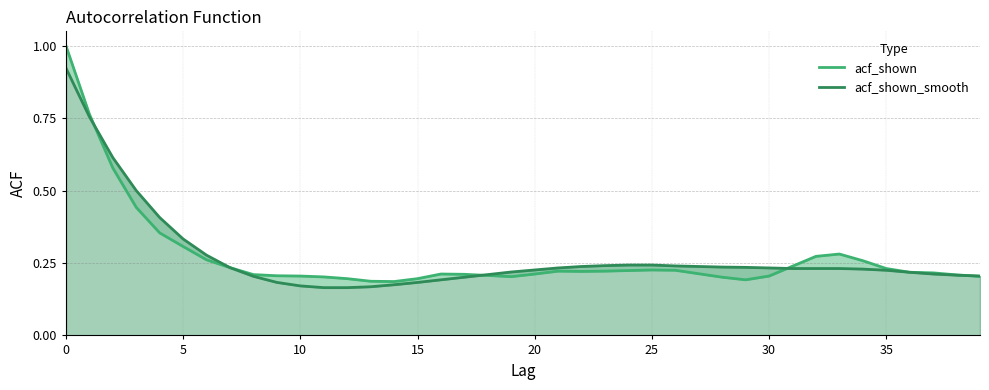

What value does the acf_shown_smooth series have at 20?

0.2